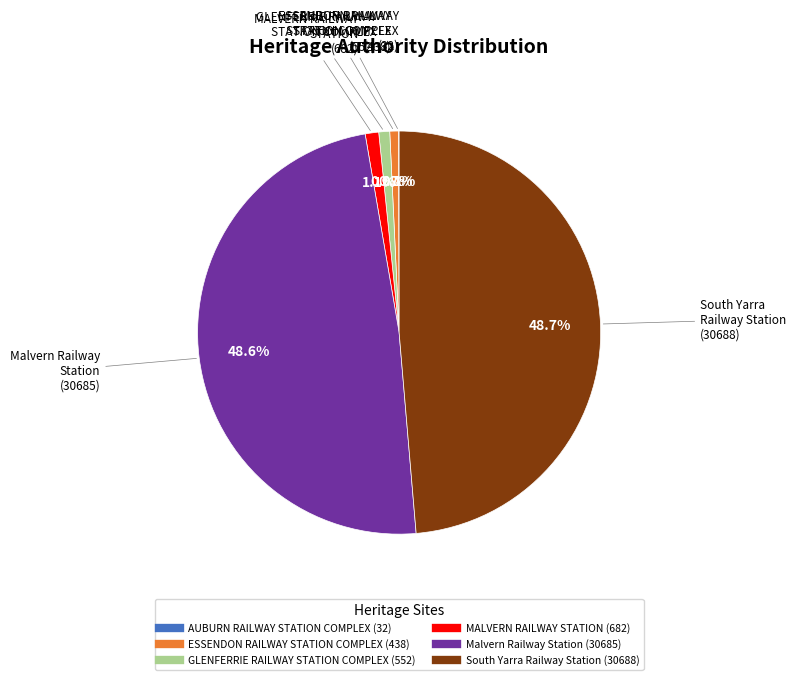

What is the ratio of the value at GLENFERRIE RAILWAY STATION COMPLEX to the value at MALVERN RAILWAY STATION?

0.8